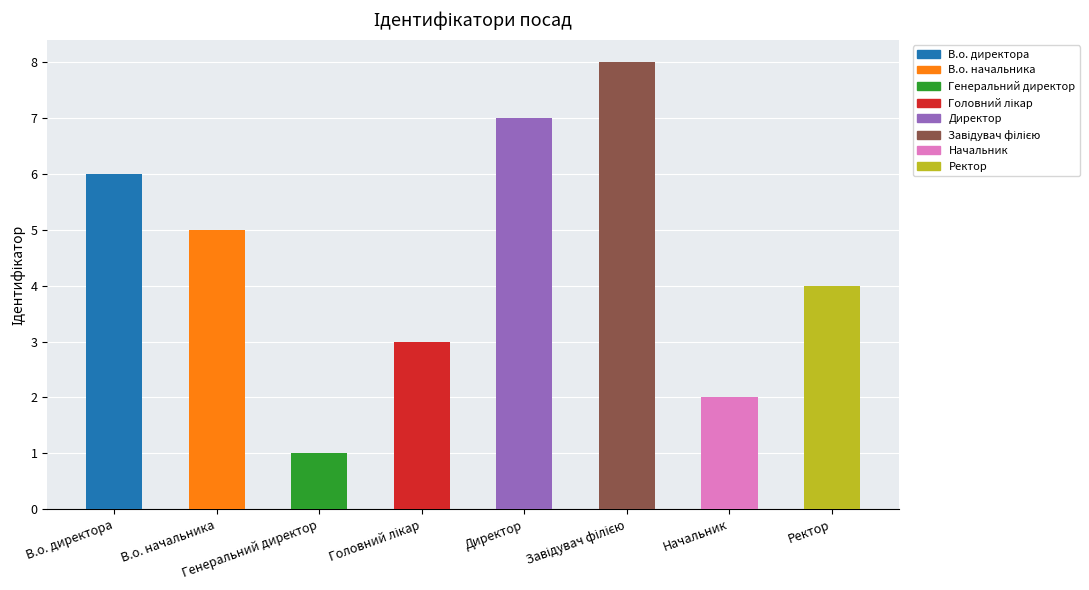

What is the difference between the maximum and minimum values?

7